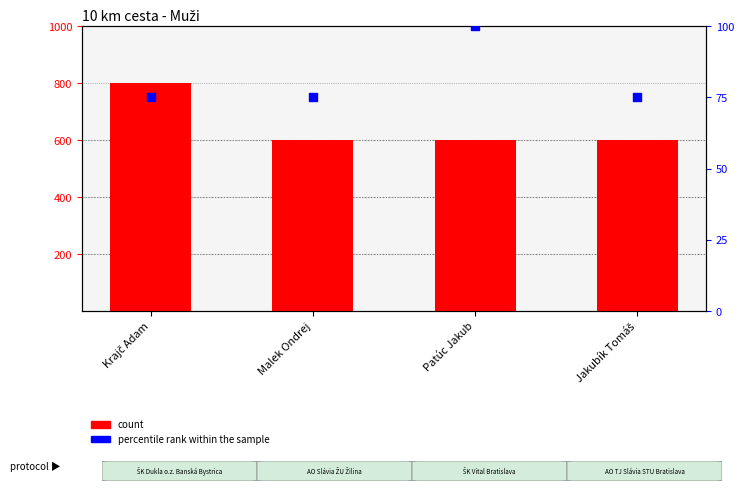

Is the value of percentile rank within the sample at Jakubík Tomáš greater than the value of count at Patúc Jakub?

No